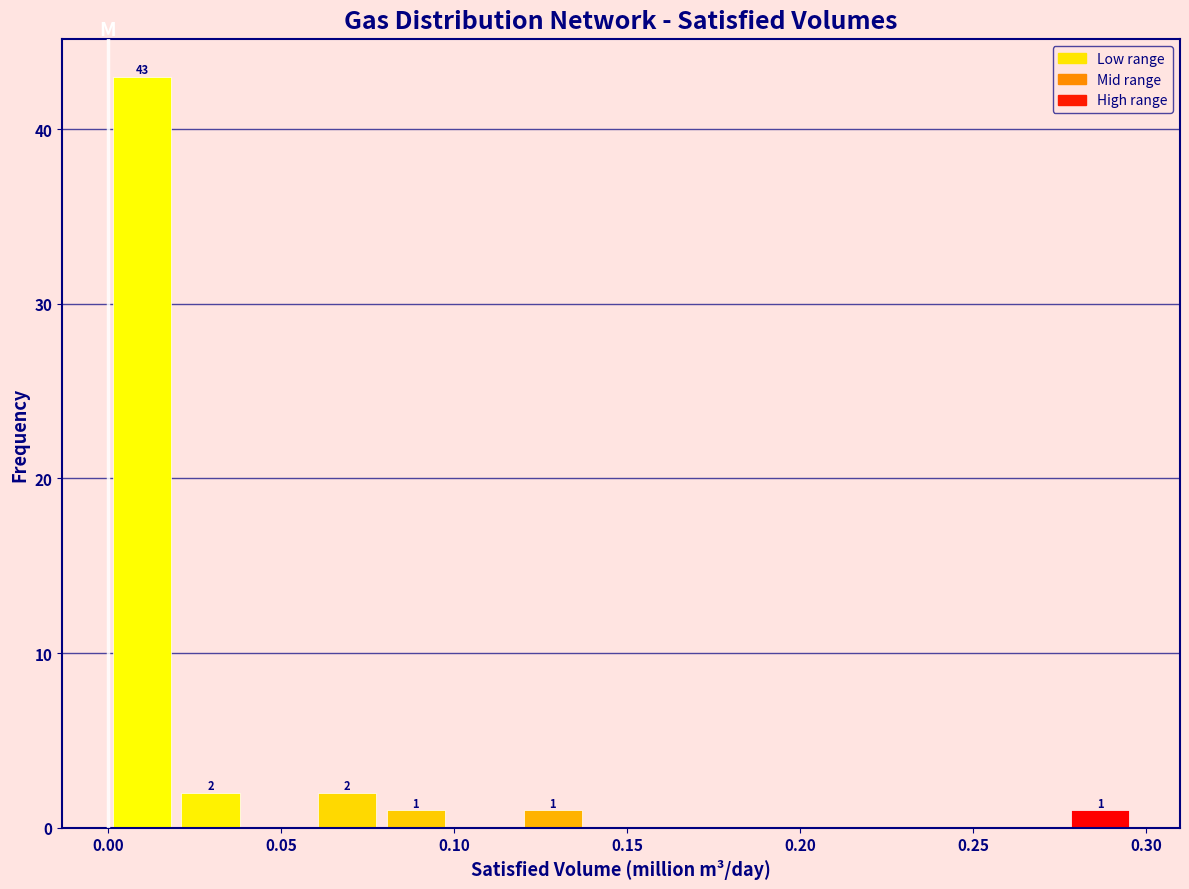

Around what value on the x-axis is the tallest bar? Give the approximate position of its centre, as read against the axis.

0.010